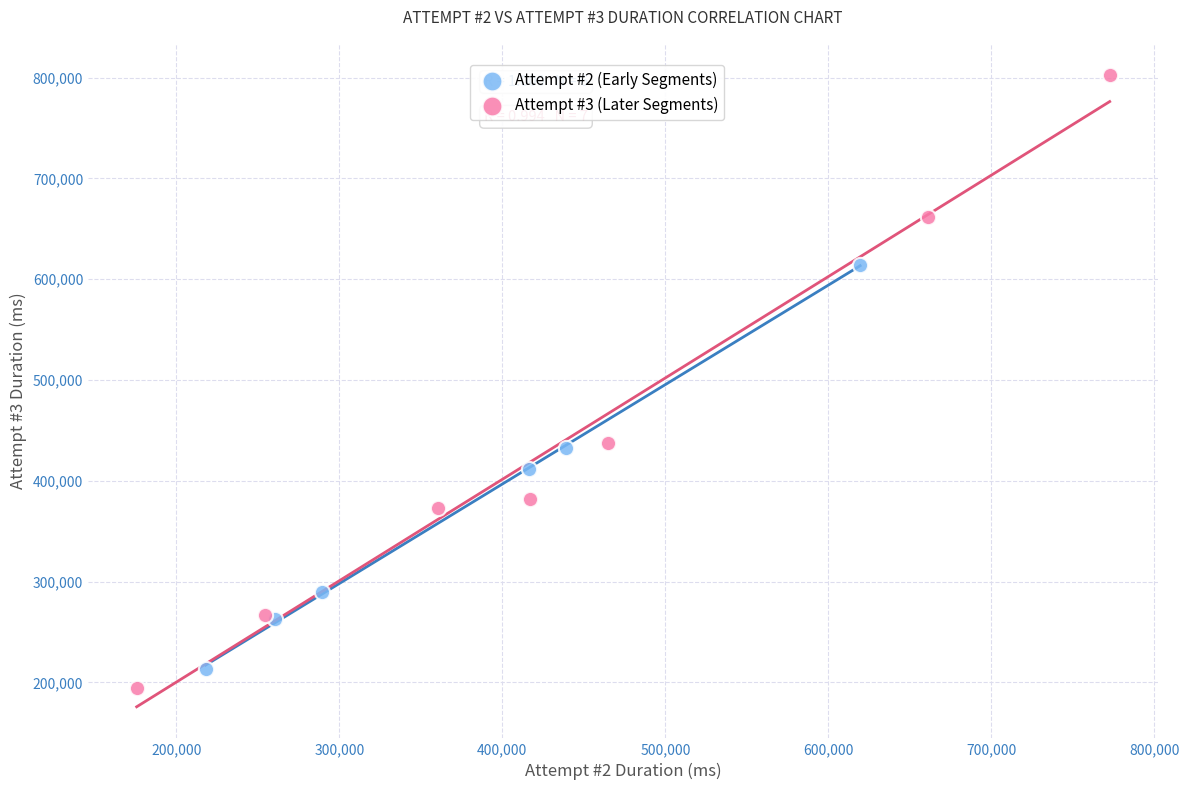

Which series has the largest Y range (max minus min)?

Attempt #3 (Later Segments)